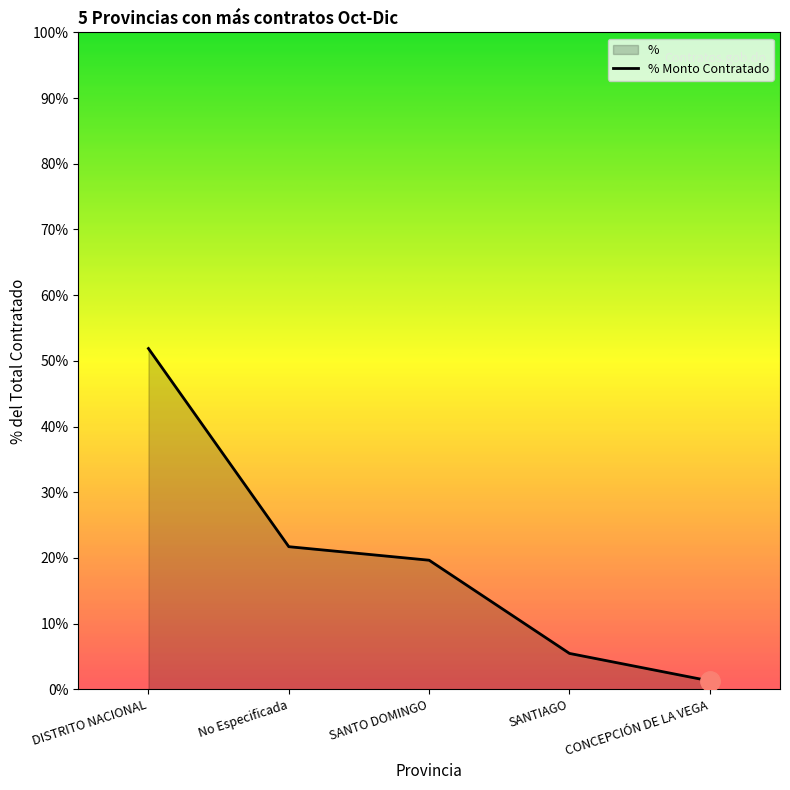

List the labels in order of value, largest first.

DISTRITO NACIONAL, No Especificada, SANTO DOMINGO, SANTIAGO, CONCEPCIÓN DE LA VEGA